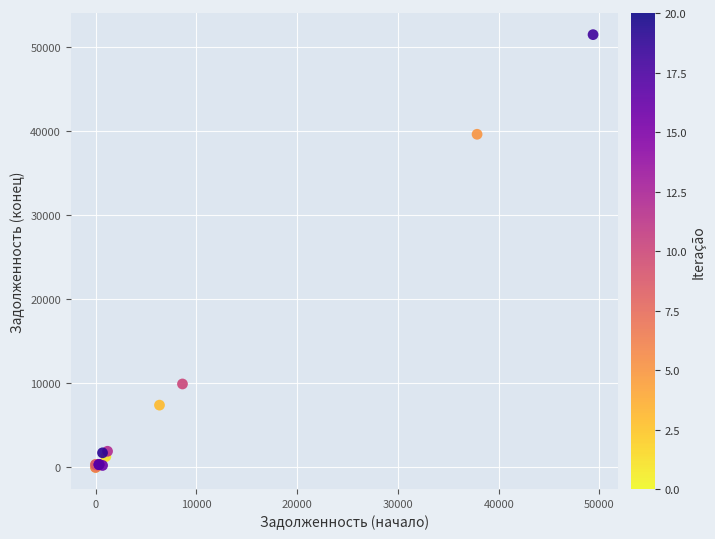

What Y value in the scatter plot is closest to 25717?

39594.2